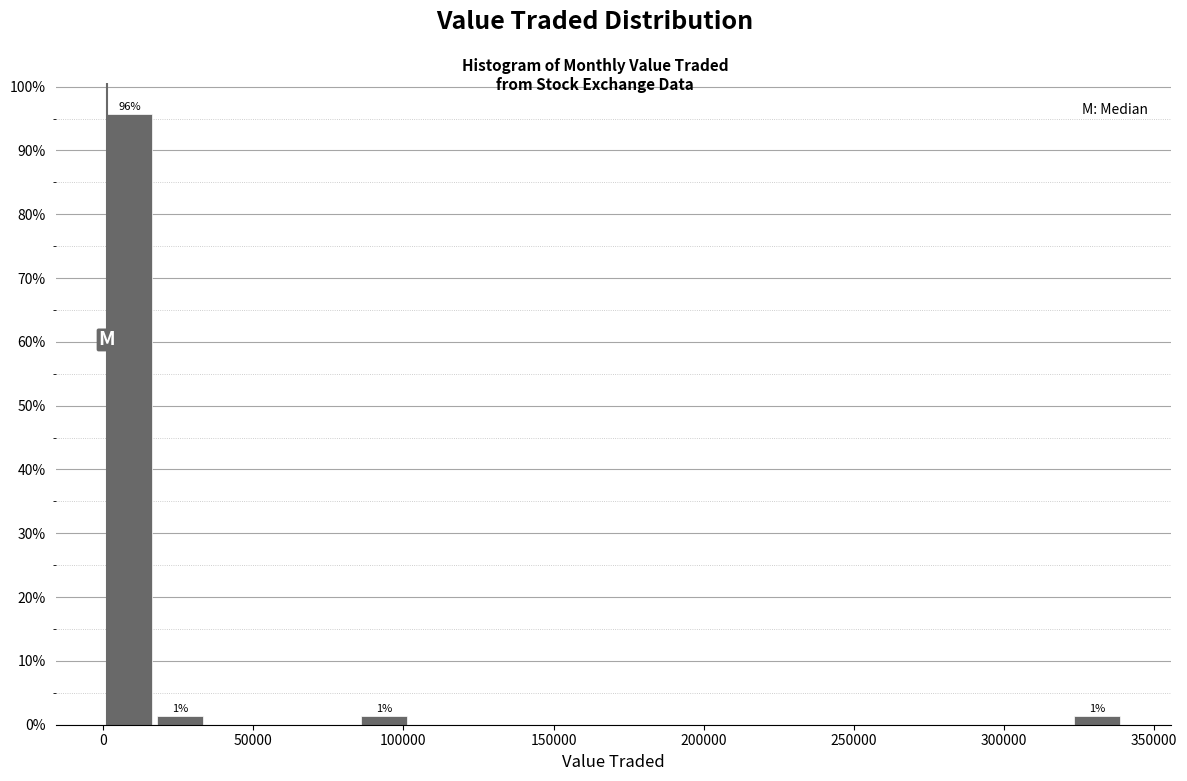

Around what value on the x-axis is the tallest bar? Give the approximate position of its centre, as read against the axis.

10000